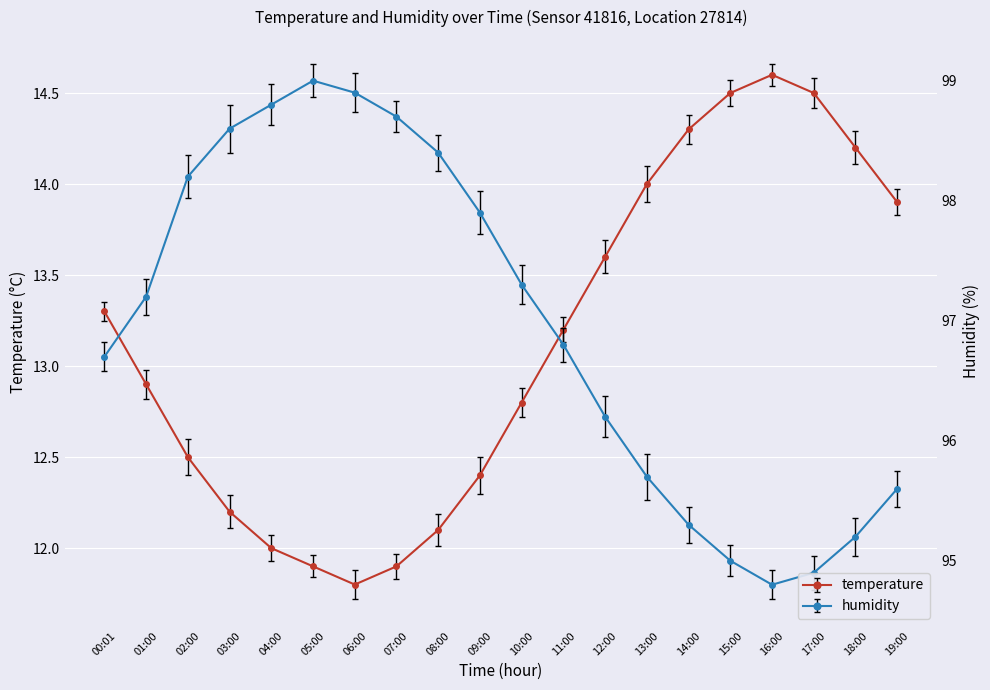

True or false: humidity has more than 0 points higher than both neighbors.

True